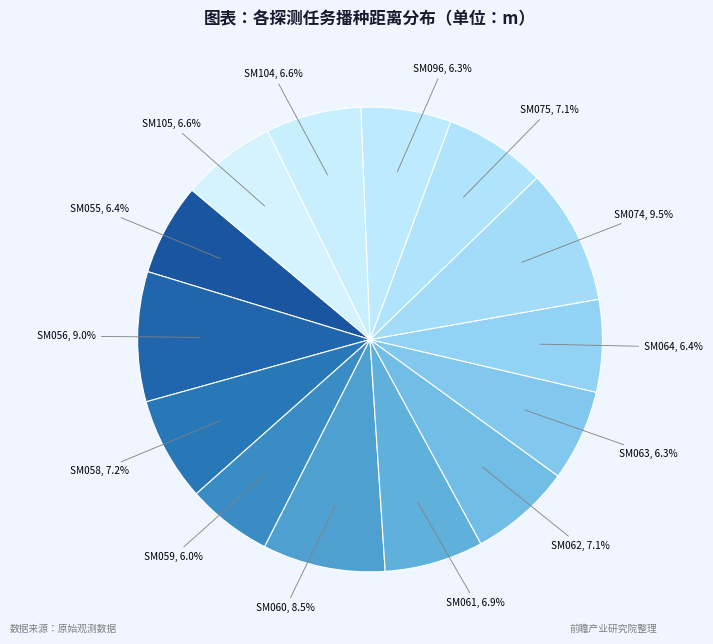

Between SM061 and SM059, which is larger?

SM061